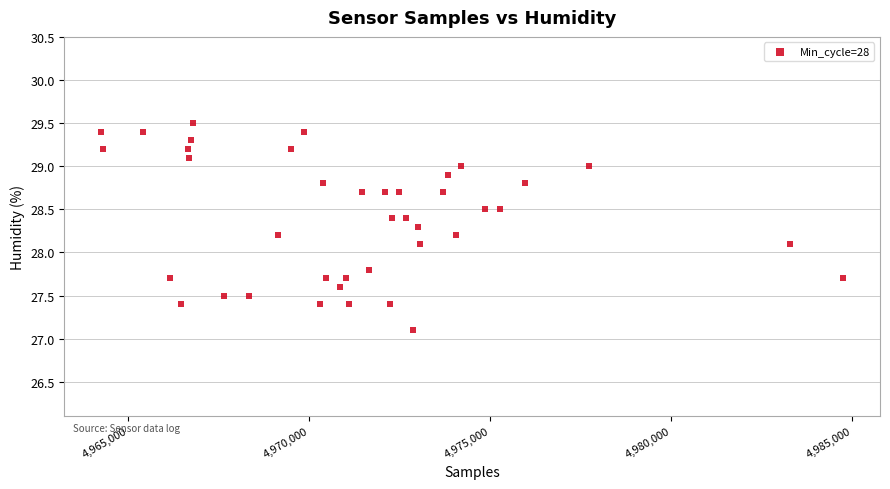

What is the range of X values (max minus min)?

20486.0